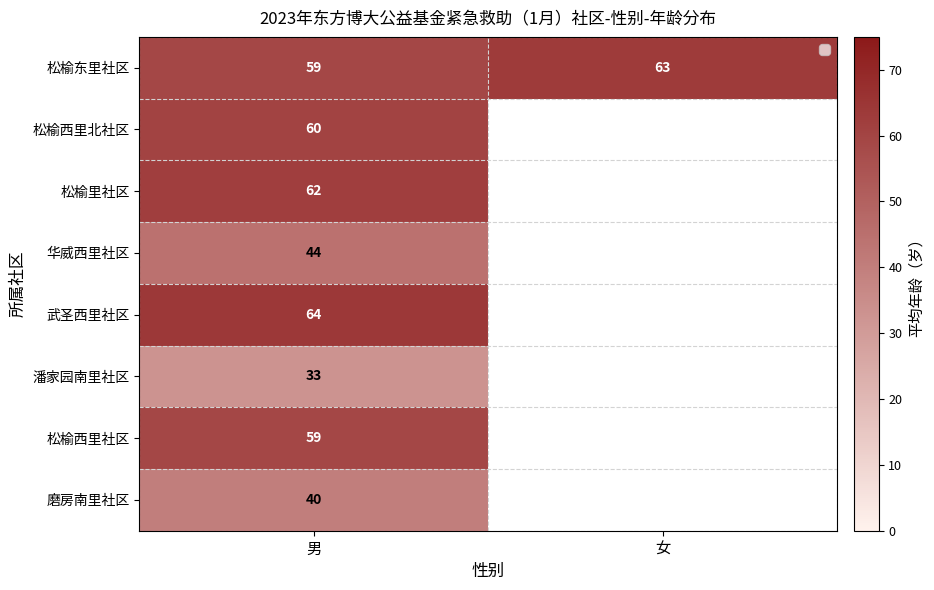

Is it true that 松榆东里社区 equals 59 at 男?

True